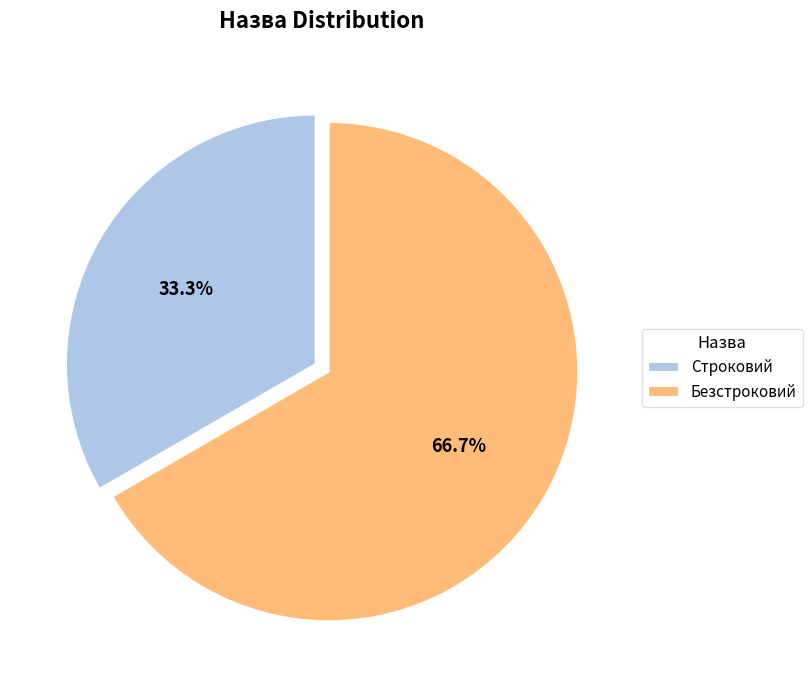

Is Безстроковий the majority of the pie?

Yes